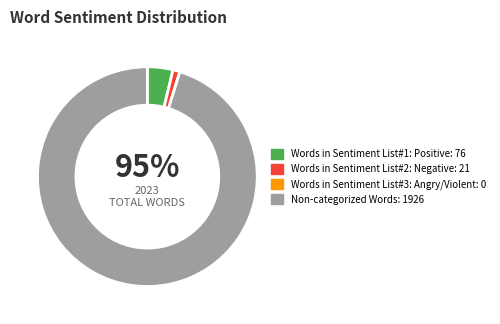

To the nearest percent, what is the difference between the largest and smallest slice percentages?

95%